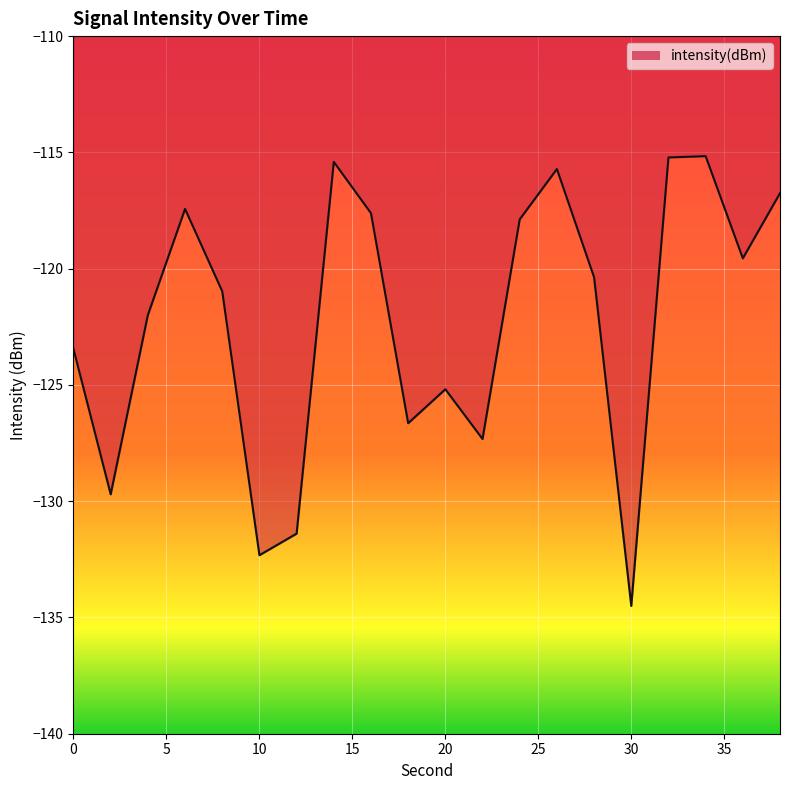

What is the difference between the maximum and minimum values?

19.3